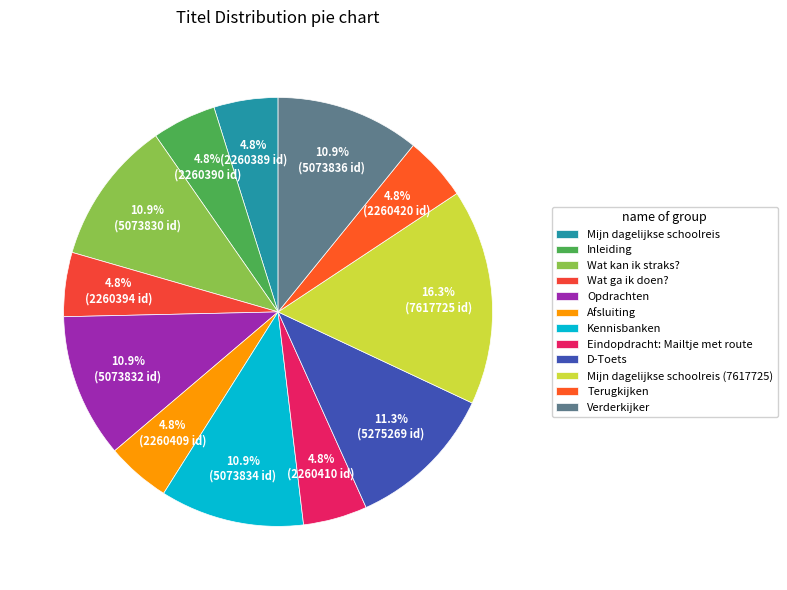

Which category has the biggest portion of the pie?

Mijn dagelijkse schoolreis (7617725)